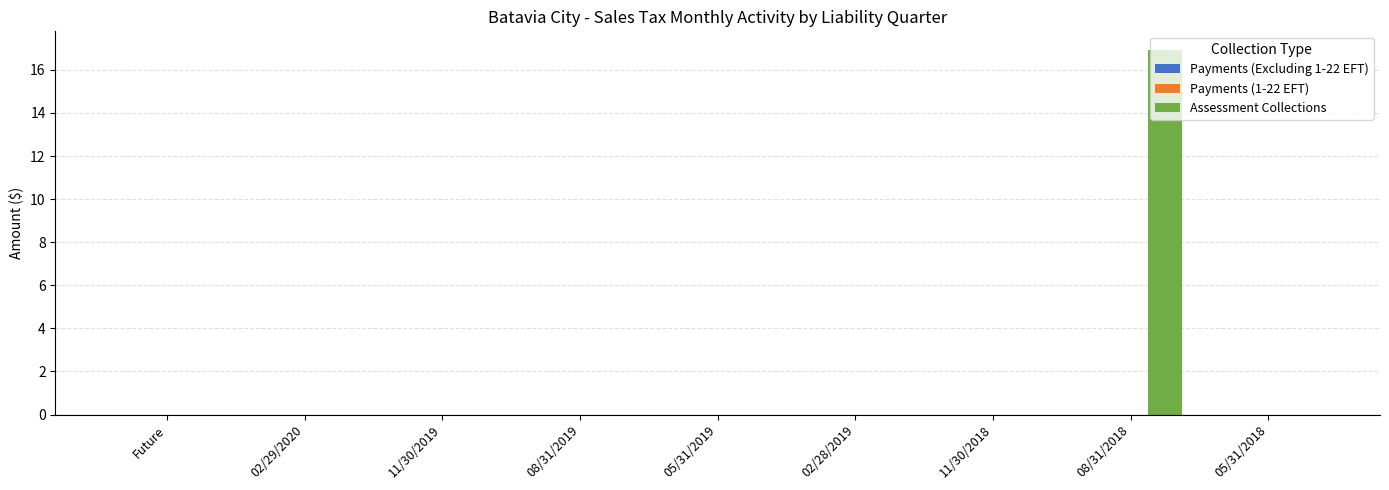

What is the sum of all values?

16.9